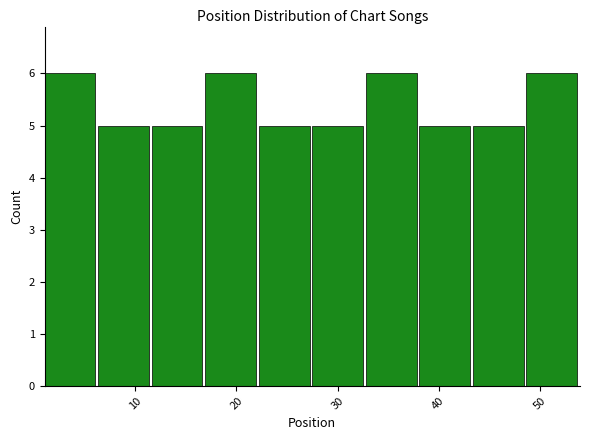

What is the height of the bar covering 43.4 to 48.7 on the x-axis? Neither the bar edges nor the heights are printed on the chart, so give them approximately, as read against the axes.

5